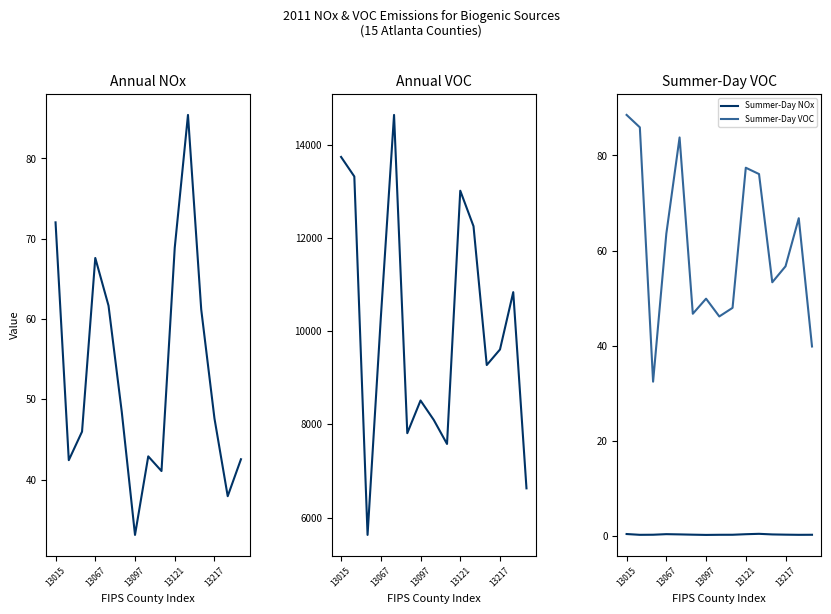

True or false: Summer-Day NOx and Summer-Day VOC cross at least once.

False